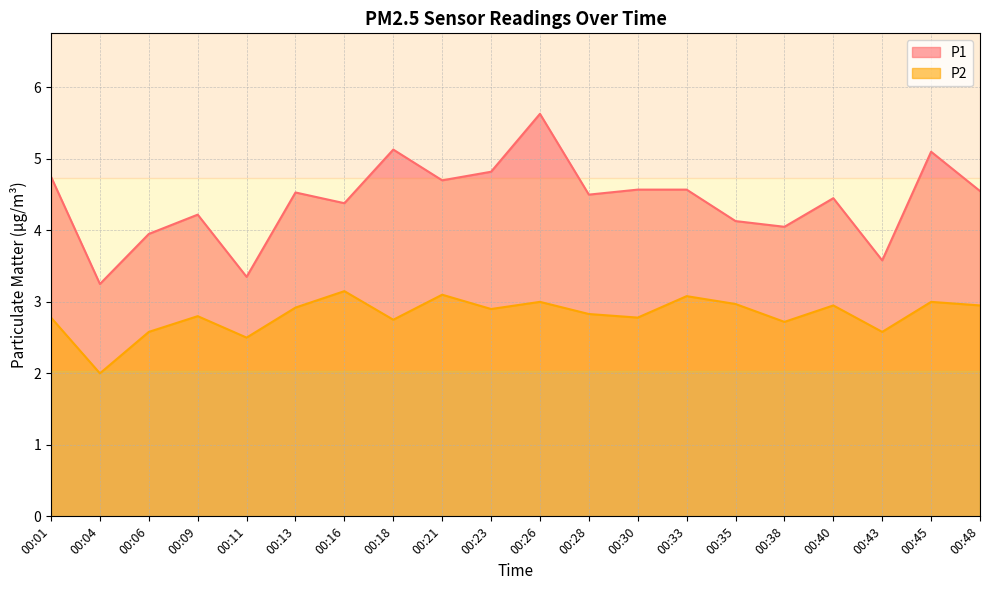

Between 00:13 and 00:21, which series saw the biggest shift?

P2